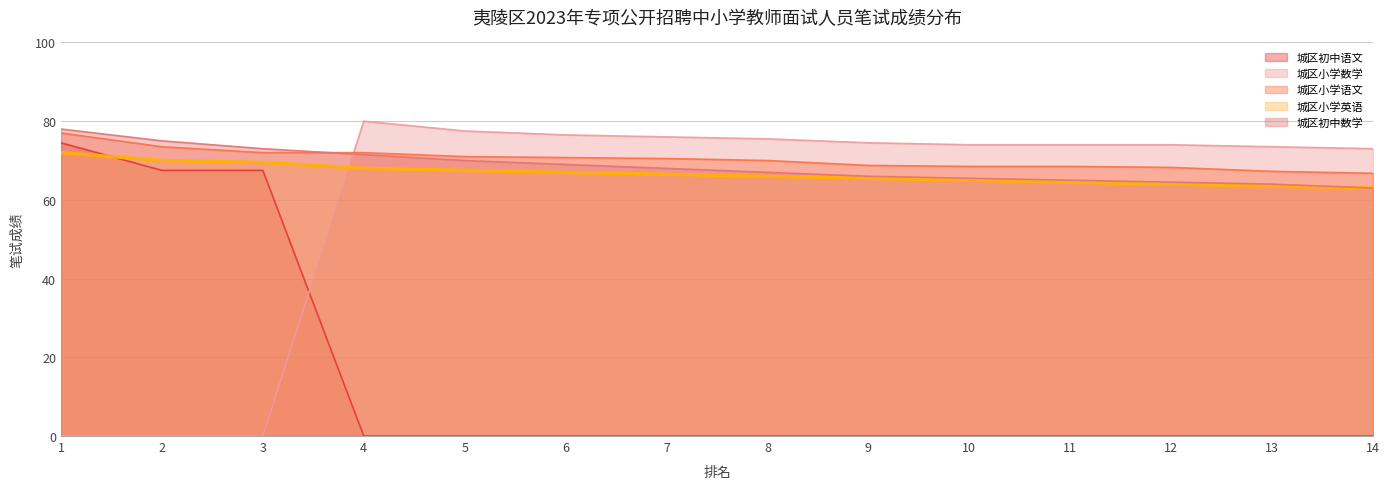

Count the number of categories in the chart.

14